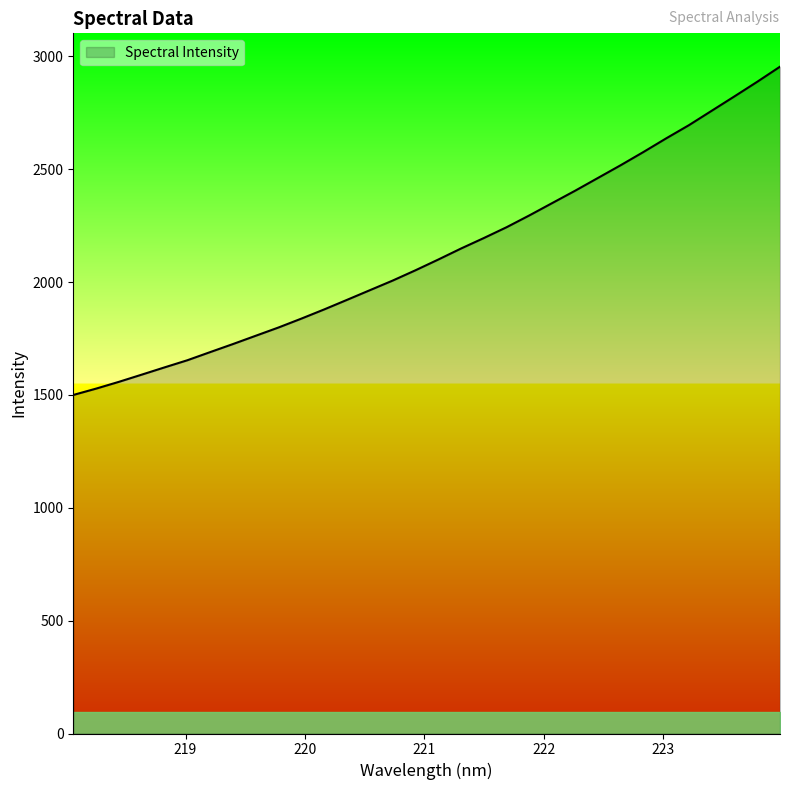

What is the greatest value displayed?

2954.9